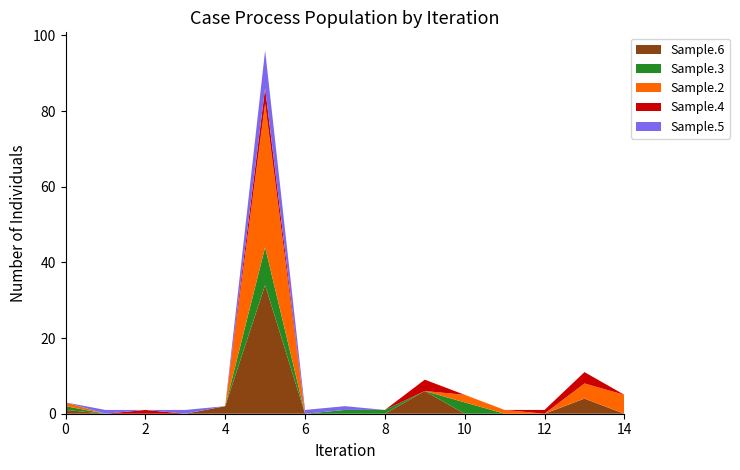

The Sample.6 series shows 0 at 14. True or false?

True